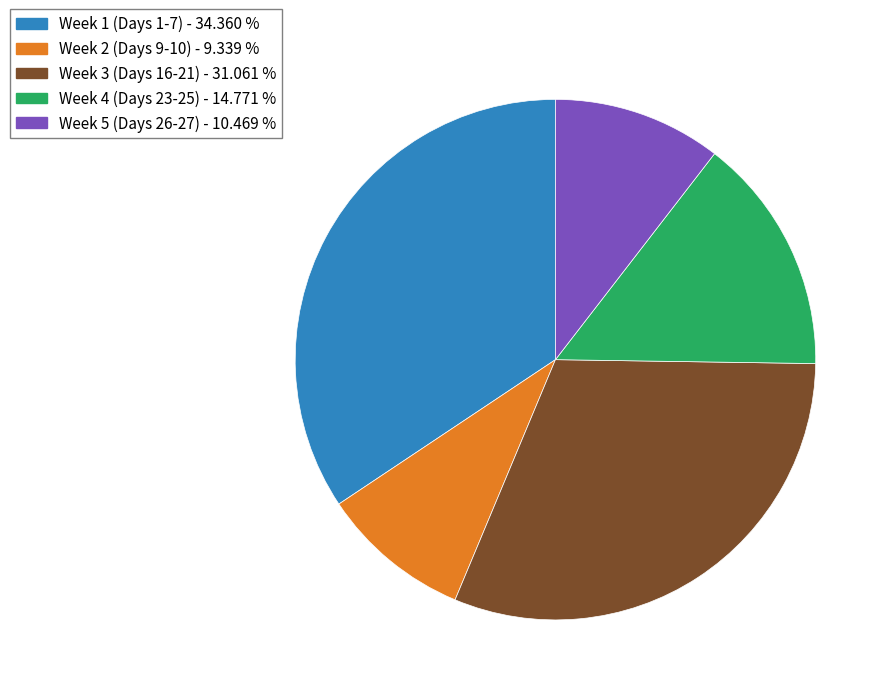

Is there any slice that represents more than half of the pie?

No